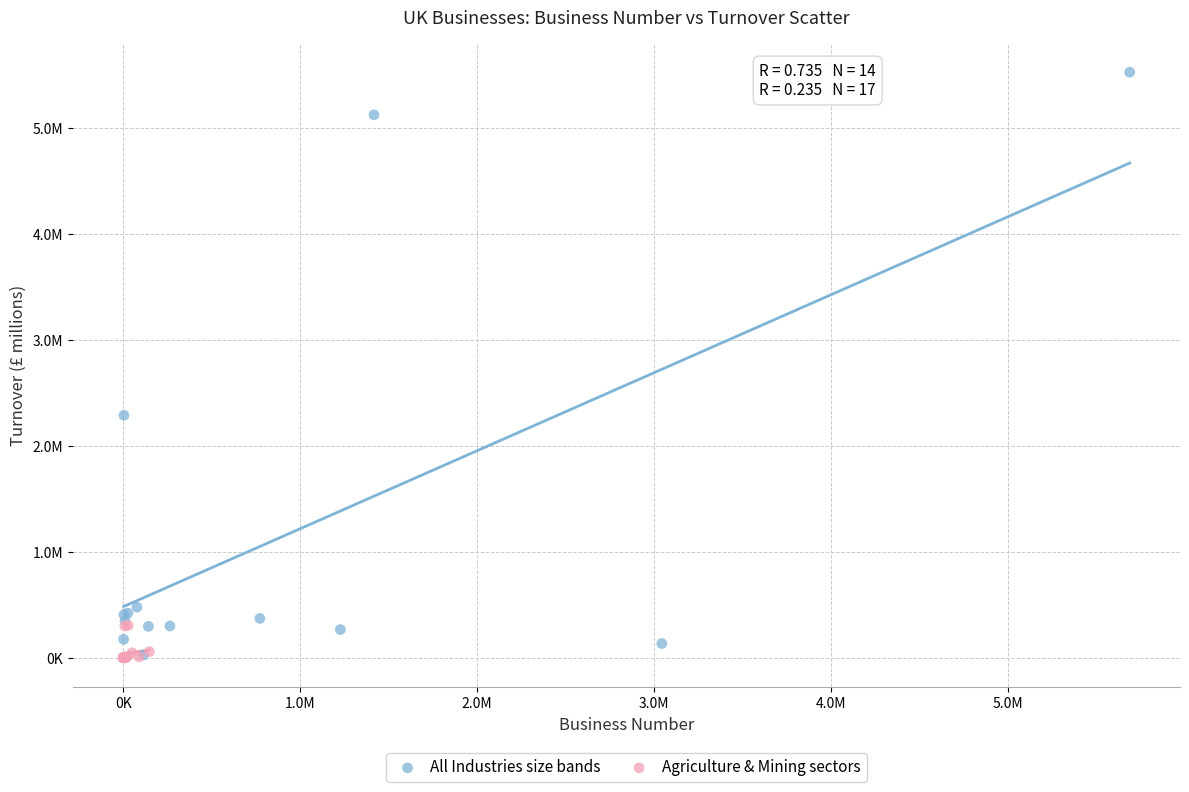

Which series has the largest Y range (max minus min)?

All Industries size bands